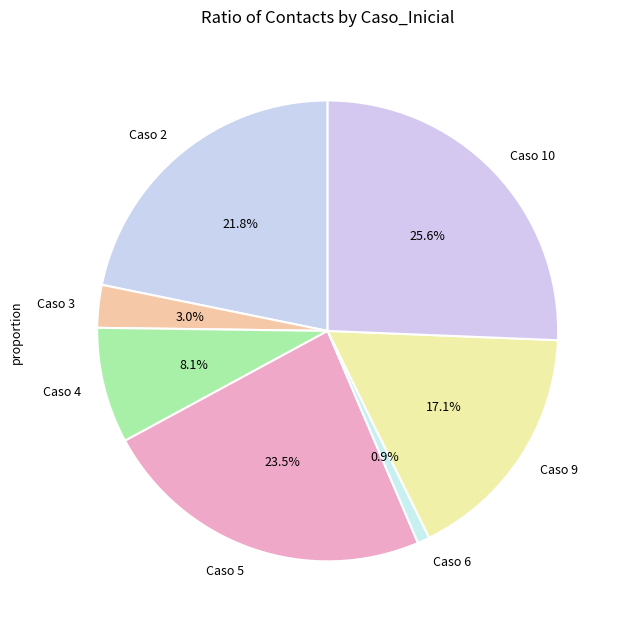

To the nearest percent, what is the difference between the largest and smallest slice percentages?

25%